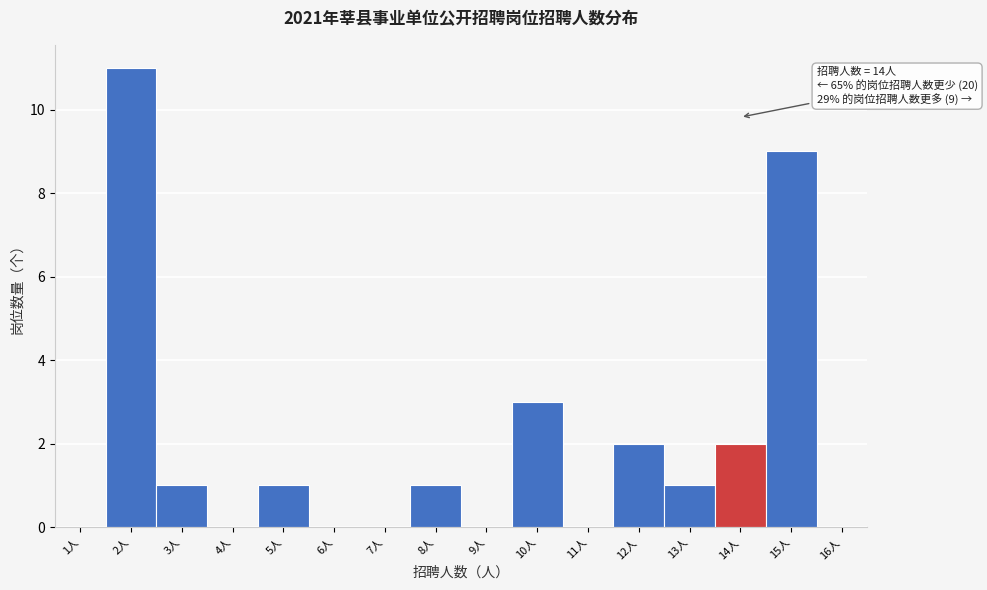

Over which range of the x-axis is the bar tallest?

1.5 to 2.5